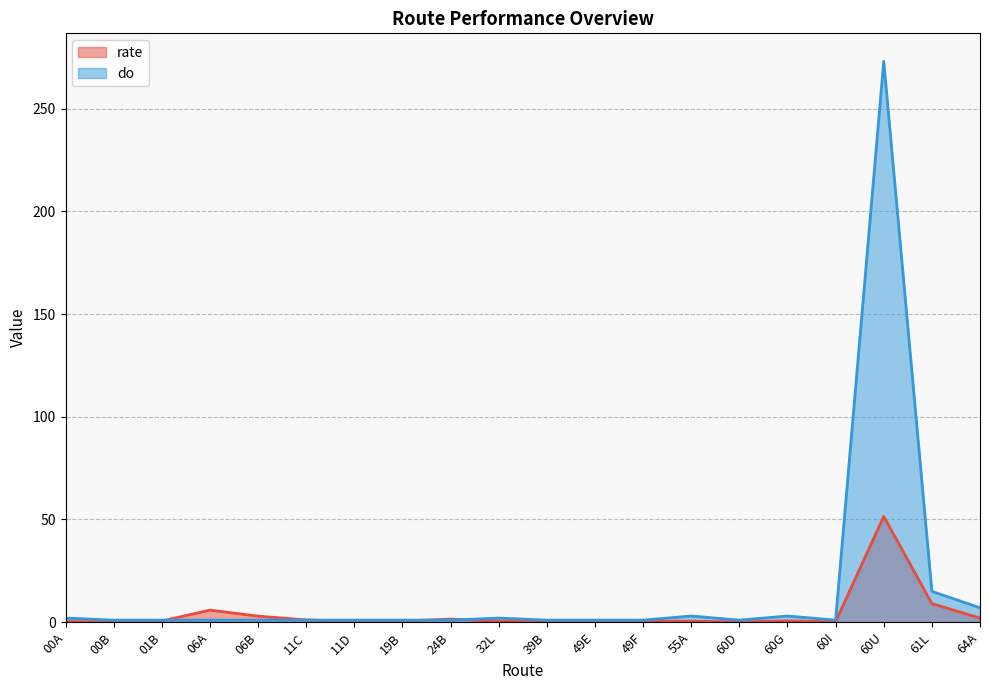

What is the difference between the rate values at 19B and 61L?

8.5